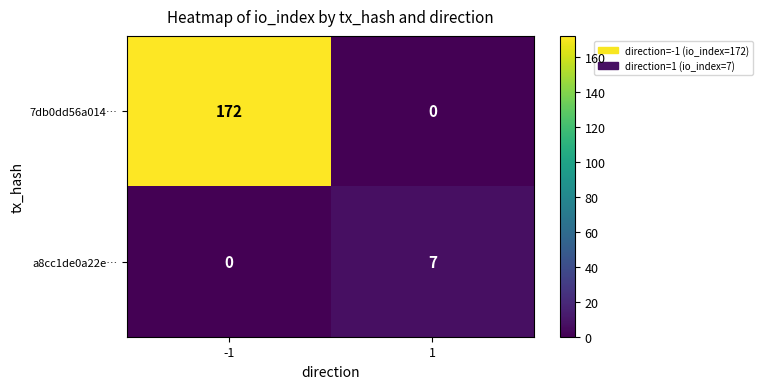

Reading right to left, list all the values displayed in this chart.

7db0dd56a014…: 1=0	-1=172
a8cc1de0a22e…: 1=7	-1=0